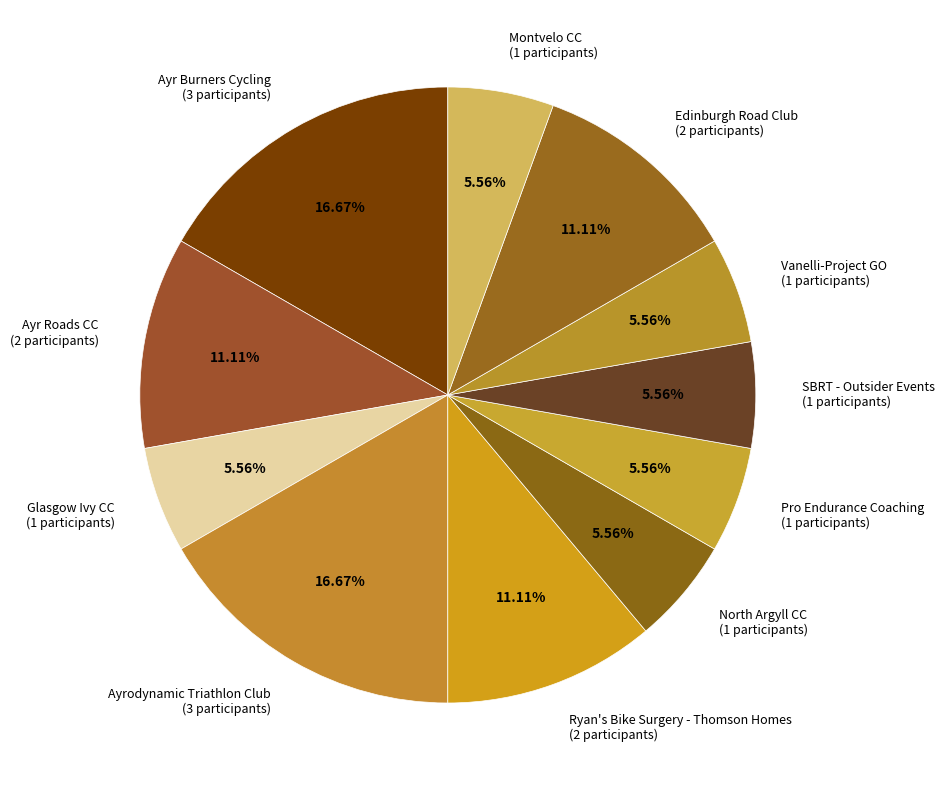

How many segments does this pie chart have?

11